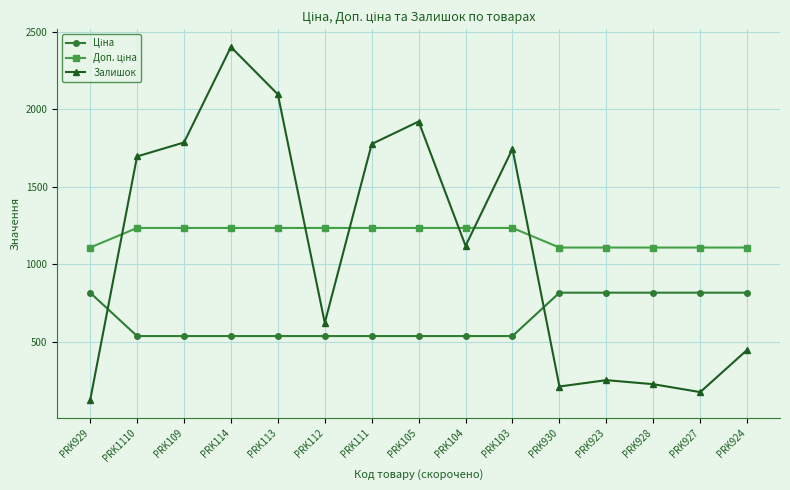

What is the sum of all Залишок values?

16616.0